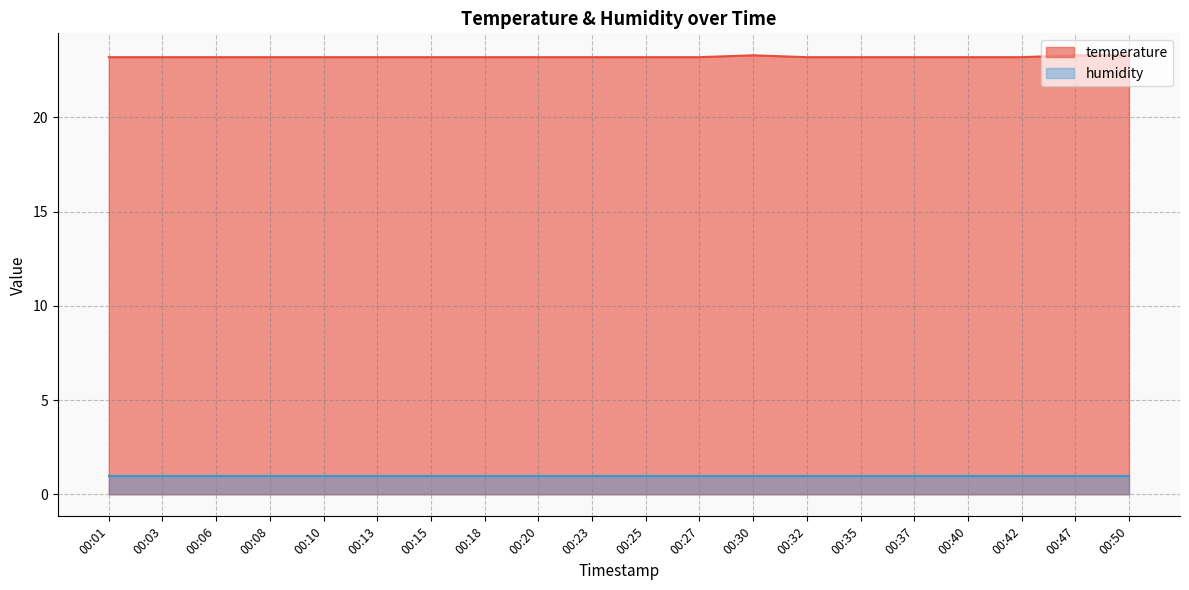

True or false: the data shows 23.2 at 00:35.

True